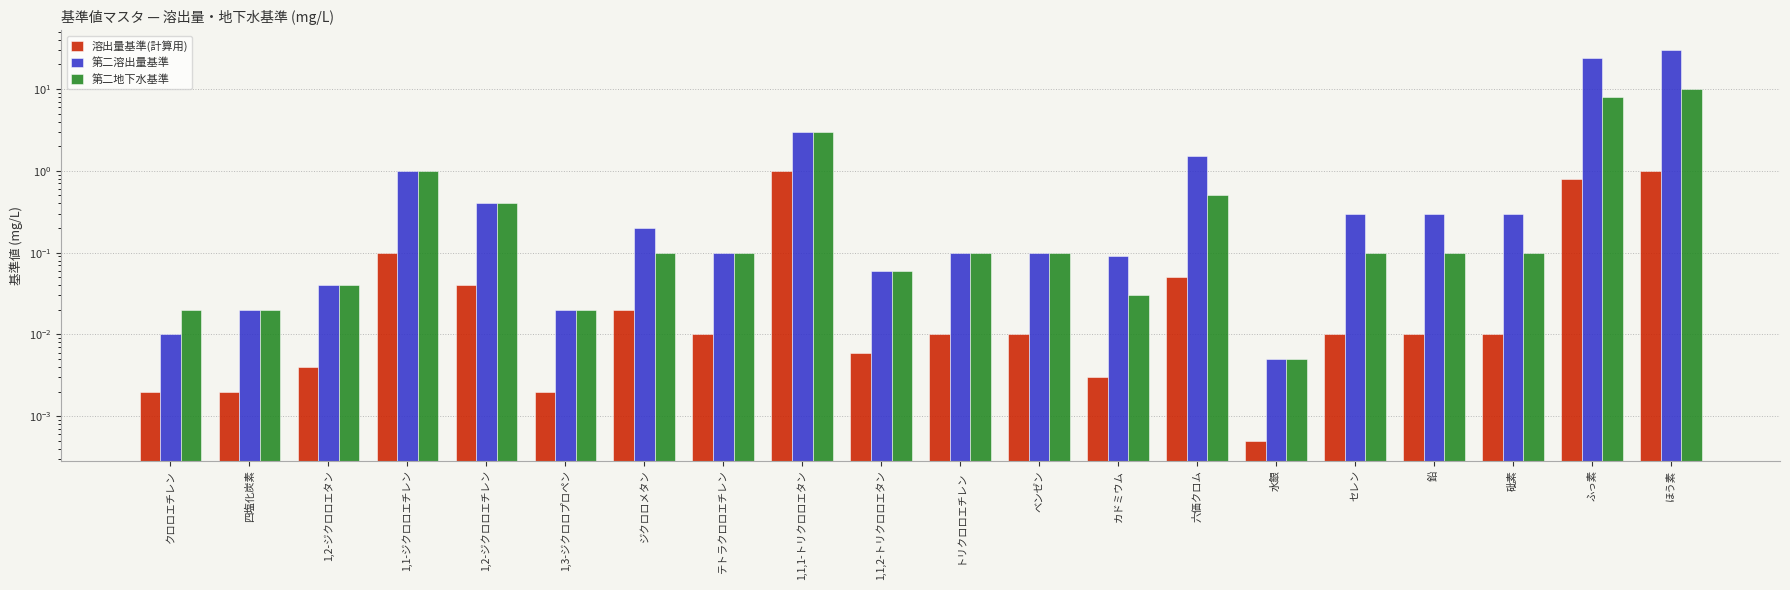

Reading left to right, list all the values displayed in this chart.

溶出量基準(計算用): クロロエチレン=0.0	四塩化炭素=0.0	1,2-ジクロロエタン=0.0	1,1-ジクロロエチレン=0.1	1,2-ジクロロエチレン=0.0	1,3-ジクロロプロペン=0.0	ジクロロメタン=0.0	テトラクロロエチレン=0.0	1,1,1-トリクロロエタン=1.0	1,1,2-トリクロロエタン=0.0	トリクロロエチレン=0.0	ベンゼン=0.0	カドミウム=0.0	六価クロム=0.1	水銀=0.0	セレン=0.0	鉛=0.0	砒素=0.0	ふっ素=0.8	ほう素=1.0
第二溶出量基準: クロロエチレン=0.0	四塩化炭素=0.0	1,2-ジクロロエタン=0.0	1,1-ジクロロエチレン=1.0	1,2-ジクロロエチレン=0.4	1,3-ジクロロプロペン=0.0	ジクロロメタン=0.2	テトラクロロエチレン=0.1	1,1,1-トリクロロエタン=3.0	1,1,2-トリクロロエタン=0.1	トリクロロエチレン=0.1	ベンゼン=0.1	カドミウム=0.1	六価クロム=1.5	水銀=0.0	セレン=0.3	鉛=0.3	砒素=0.3	ふっ素=24.0	ほう素=30.0
第二地下水基準: クロロエチレン=0.0	四塩化炭素=0.0	1,2-ジクロロエタン=0.0	1,1-ジクロロエチレン=1.0	1,2-ジクロロエチレン=0.4	1,3-ジクロロプロペン=0.0	ジクロロメタン=0.1	テトラクロロエチレン=0.1	1,1,1-トリクロロエタン=3.0	1,1,2-トリクロロエタン=0.1	トリクロロエチレン=0.1	ベンゼン=0.1	カドミウム=0.0	六価クロム=0.5	水銀=0.0	セレン=0.1	鉛=0.1	砒素=0.1	ふっ素=8.0	ほう素=10.0